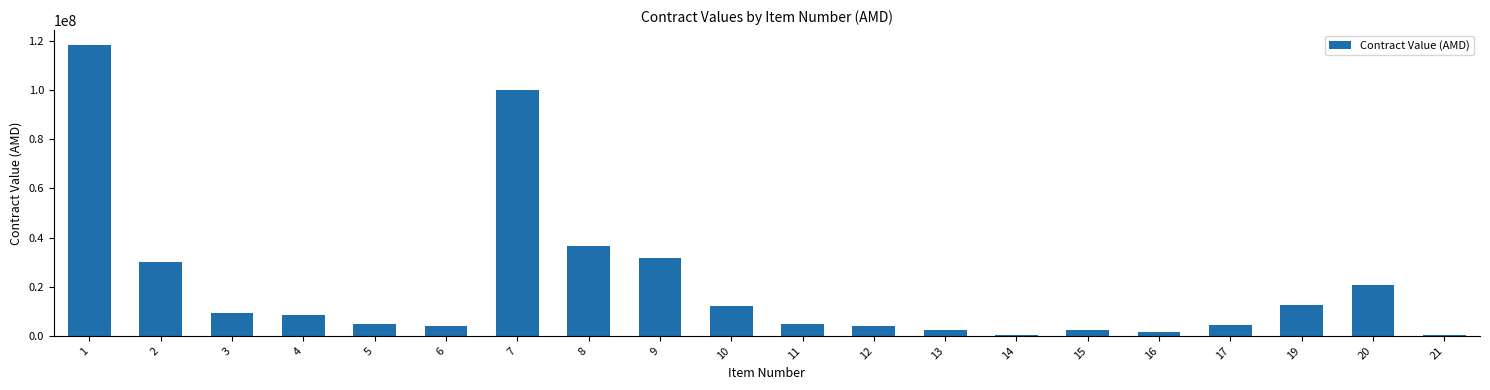

What is the maximum value shown in the chart?

118500000